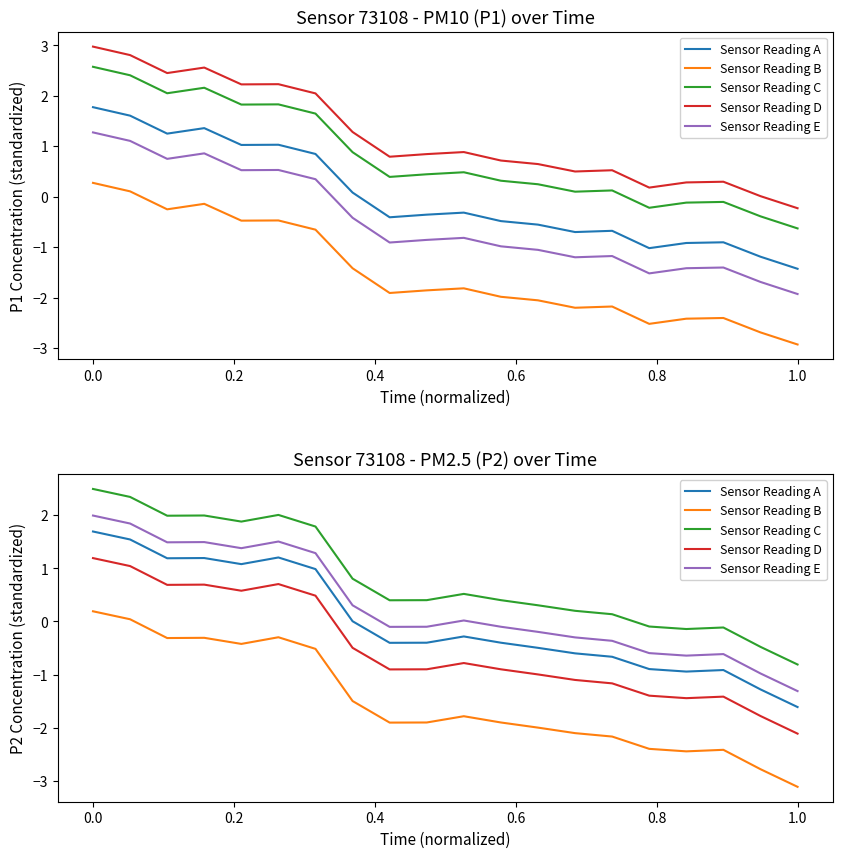

What is the value of the Sensor Reading E point at the 9th from the left?

-0.1